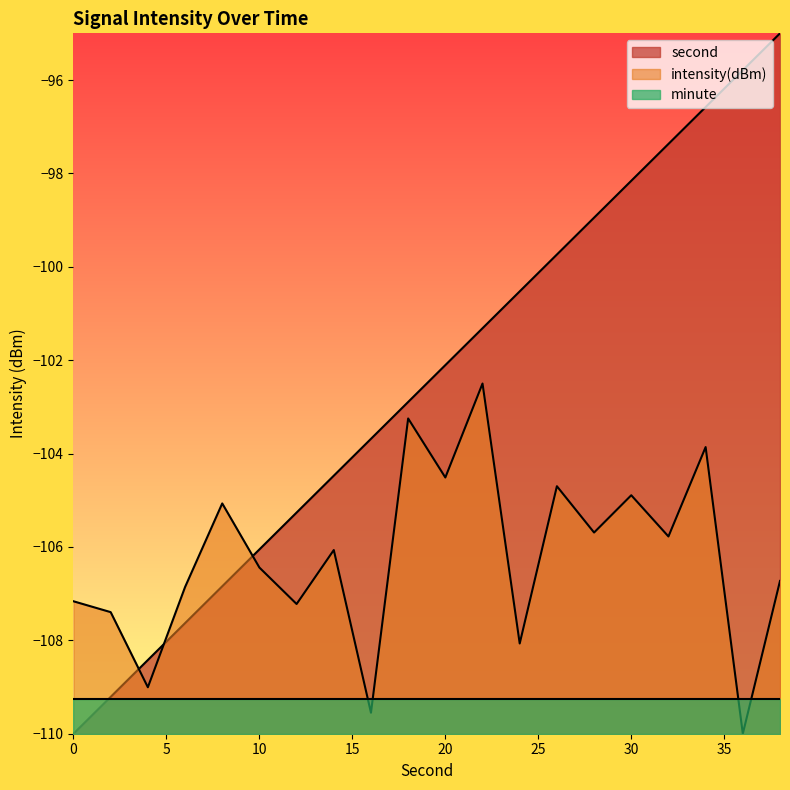

What is the maximum value shown in the chart?

-95.0